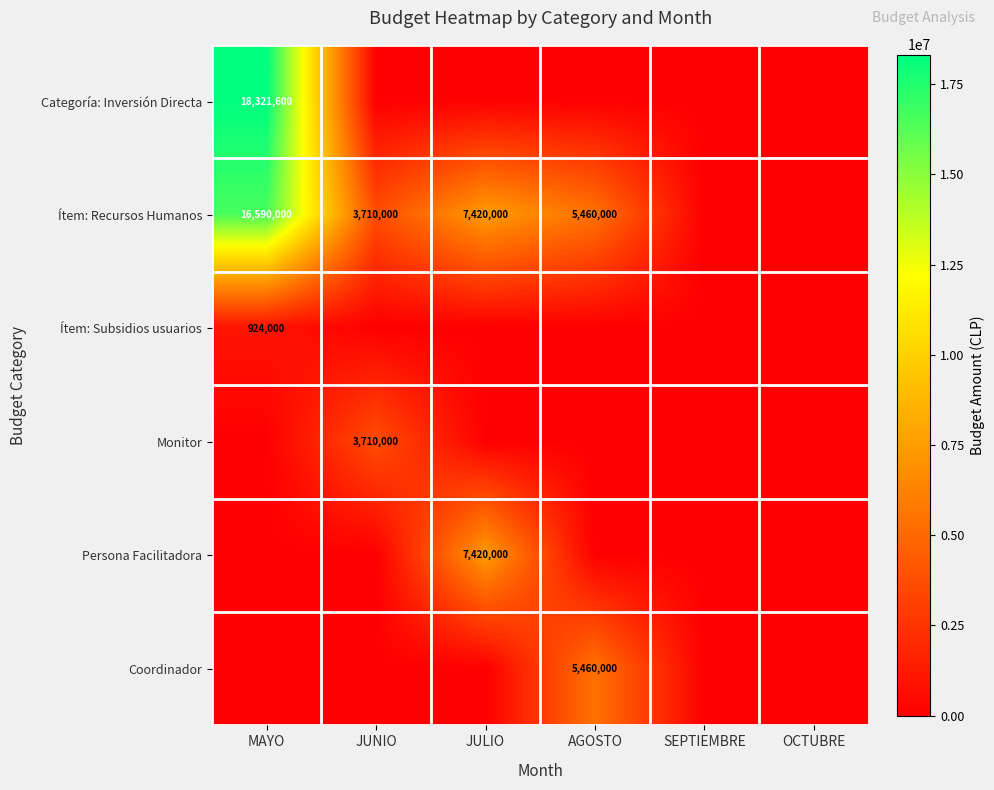

The Ítem: Recursos Humanos series shows 6573598 at MAYO. True or false?

False